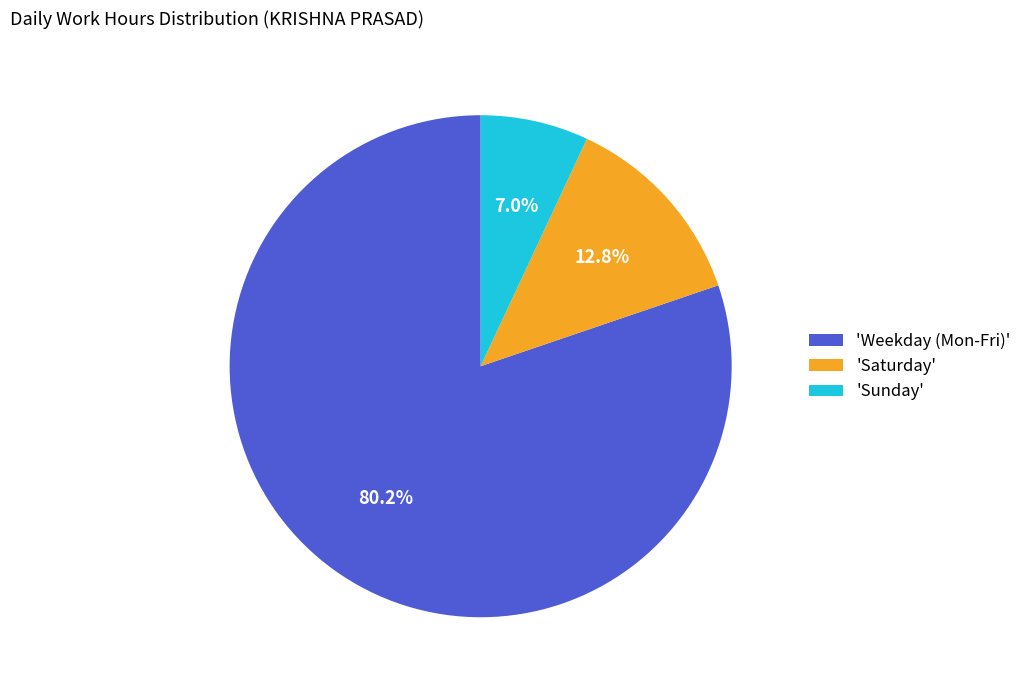

What is the total percentage of 'Saturday' and 'Sunday'?

19.8%